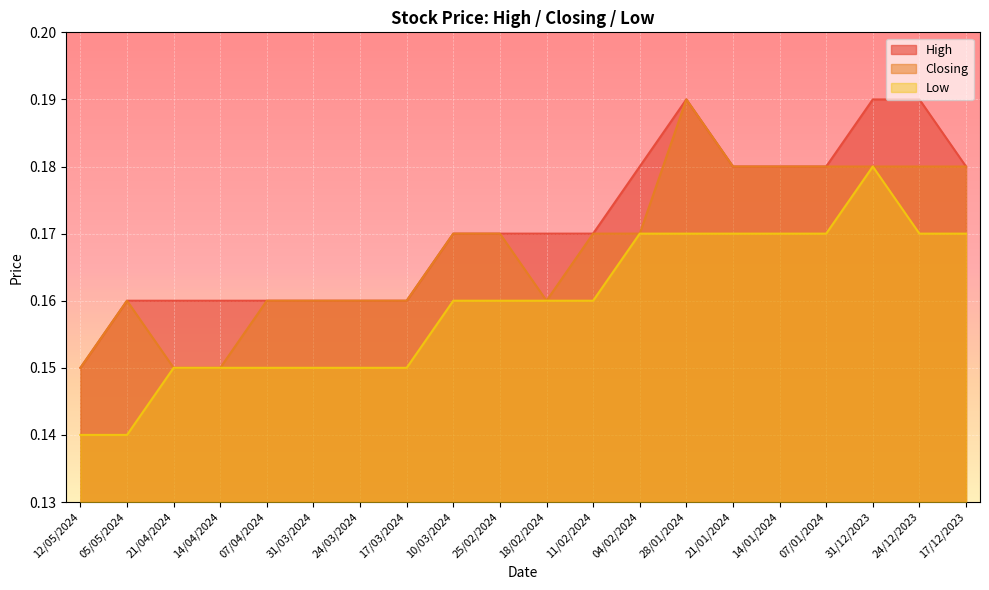

True or false: Low and Closing intersect in this chart.

False